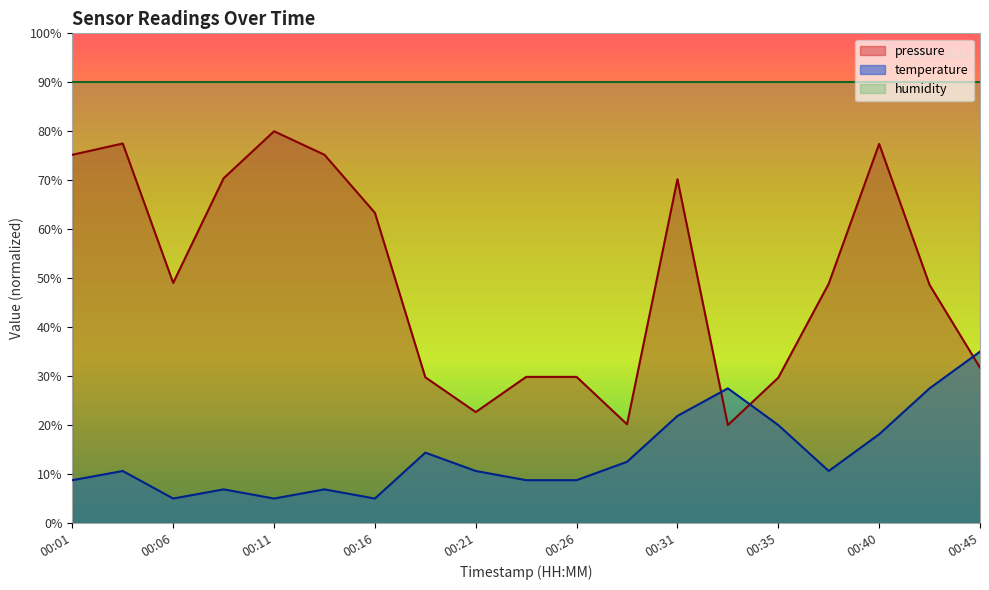

Between 00:08 and 00:40, which series saw the biggest shift?

temperature